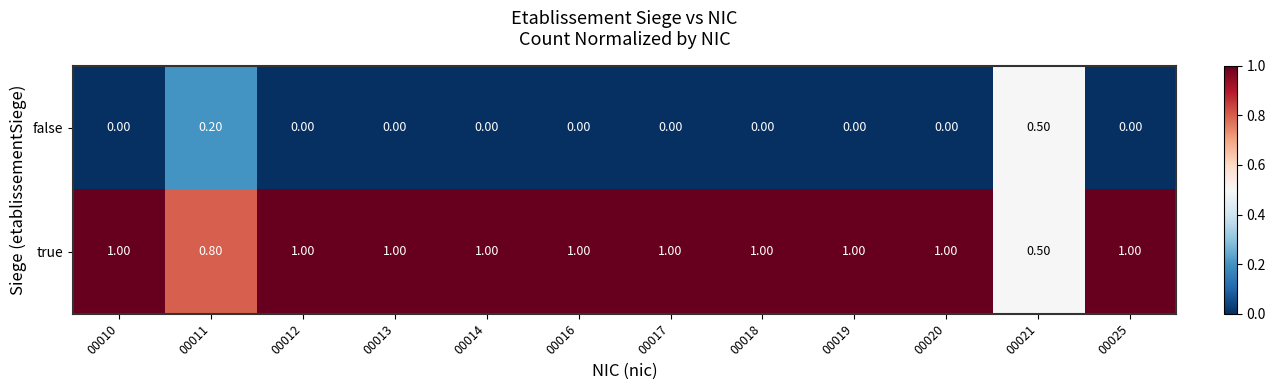

What is the sum of all true values?

11.3